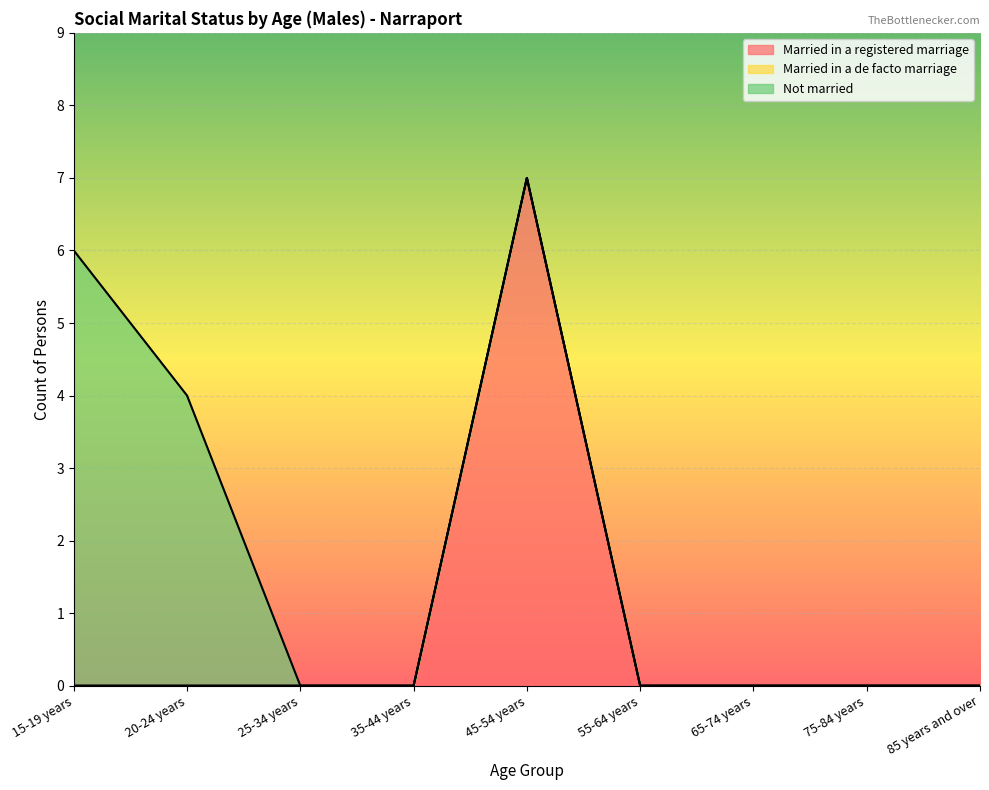

Is the value of Married in a de facto marriage at 25-34 years greater than the value of Married in a registered marriage at 25-34 years?

No